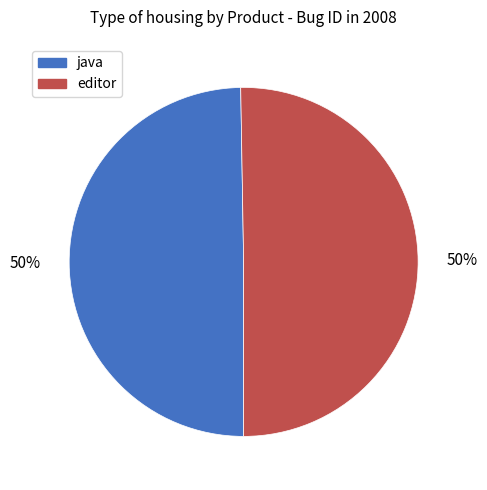

What is the ratio of the value at java to the value at editor?

1.0